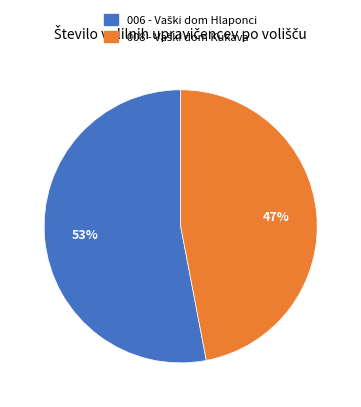

How many segments does this pie chart have?

2